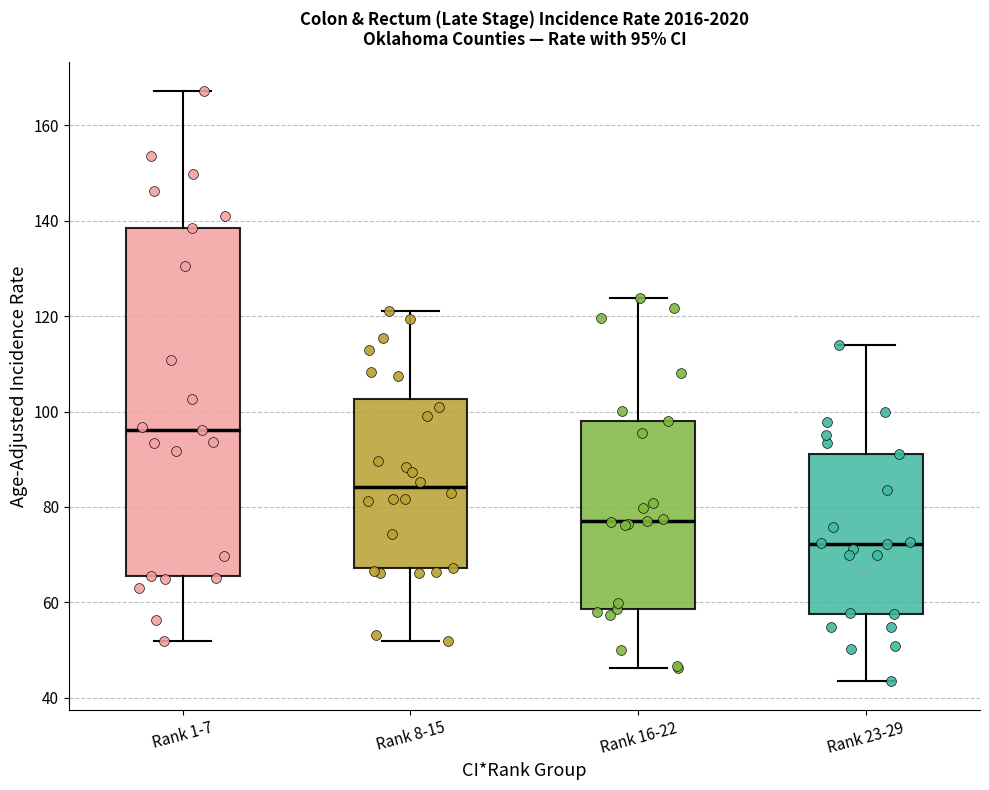

Comparing the boxes themselves (not the whiskers), which one is the tallest?

Rank 1-7